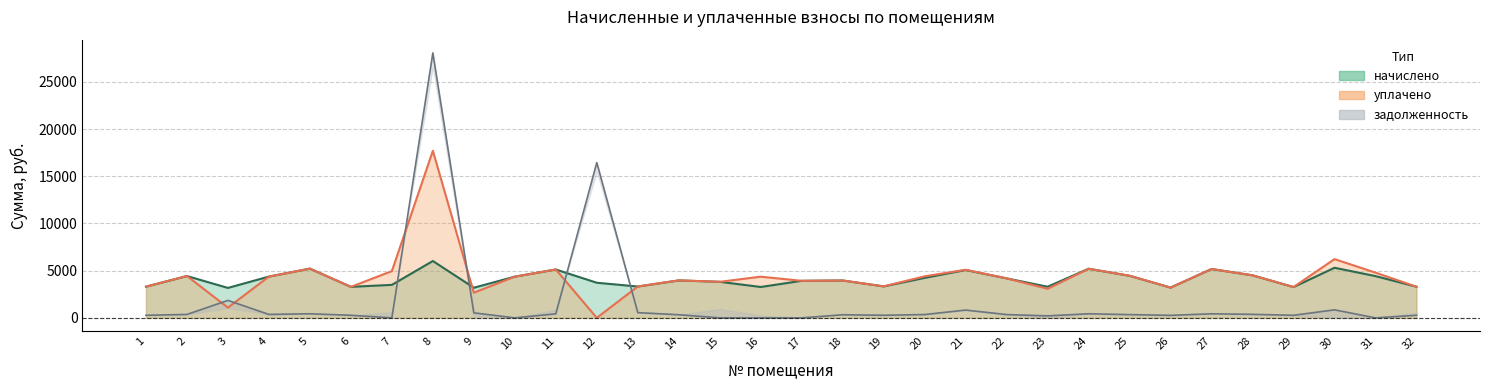

What is the lowest value of the начислено series?

3173.0